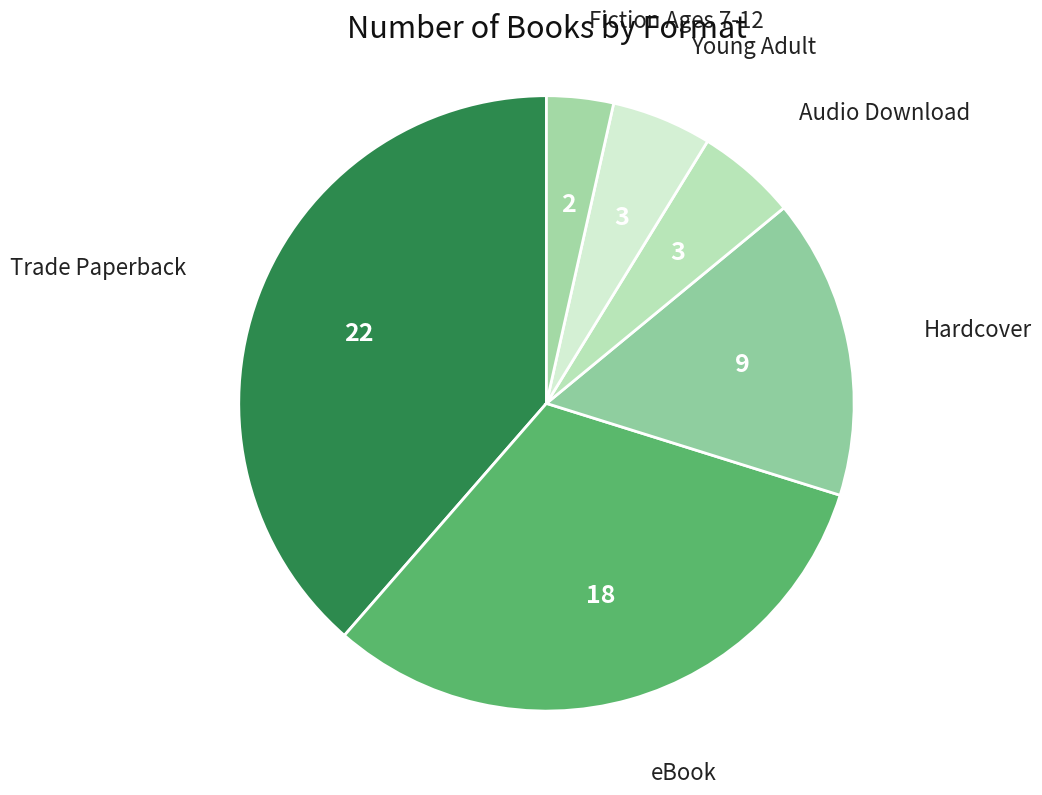

To the nearest percent, what is the difference between the largest and smallest slice percentages?

35%